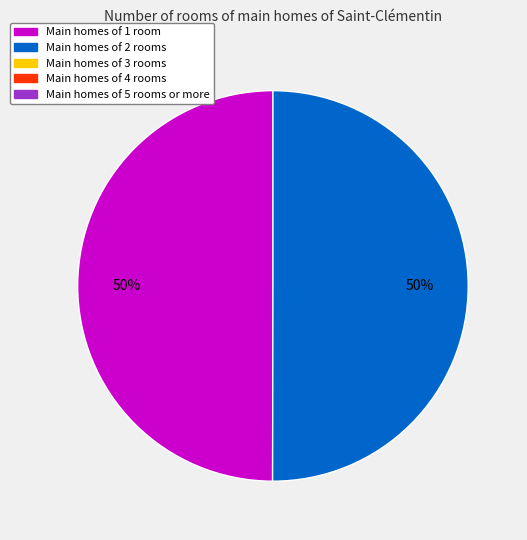

To the nearest percent, what is the average slice percentage?

50%